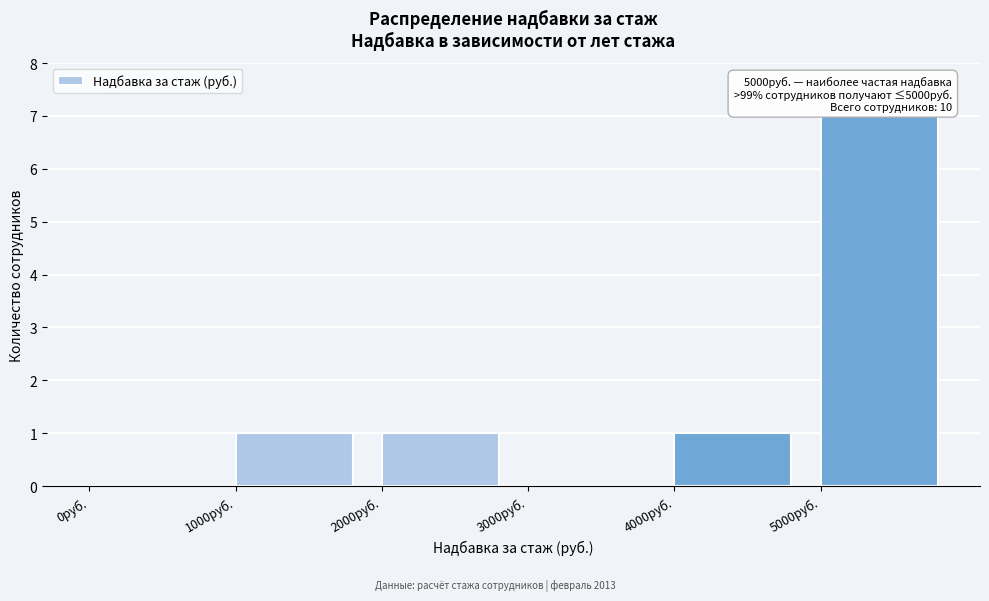

What is the ratio of the value at 5000руб. to the value at 4000руб.?

7.0